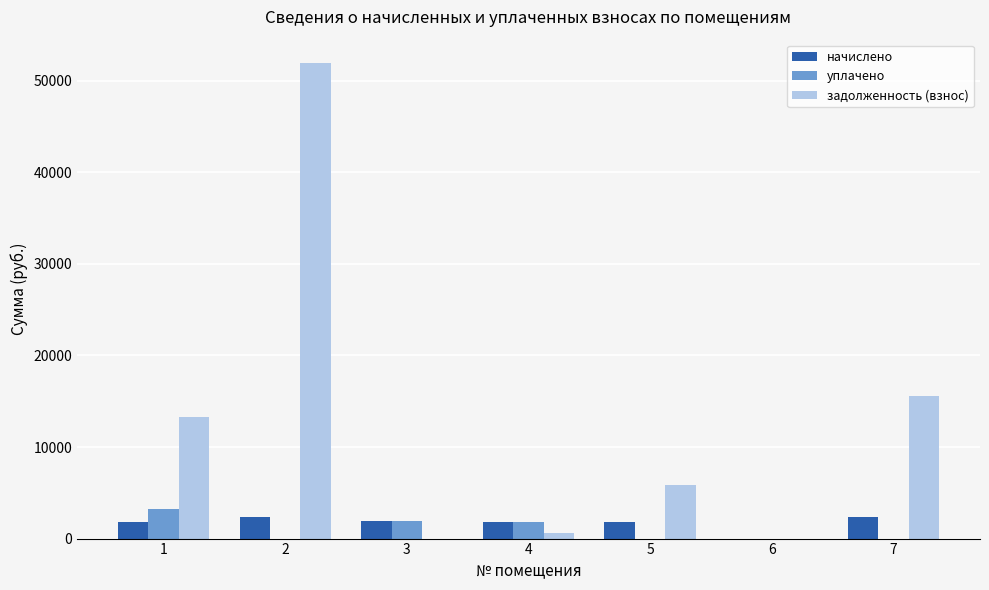

The value of задолженность (взнос) at 1 is 13329.0. True or false?

True